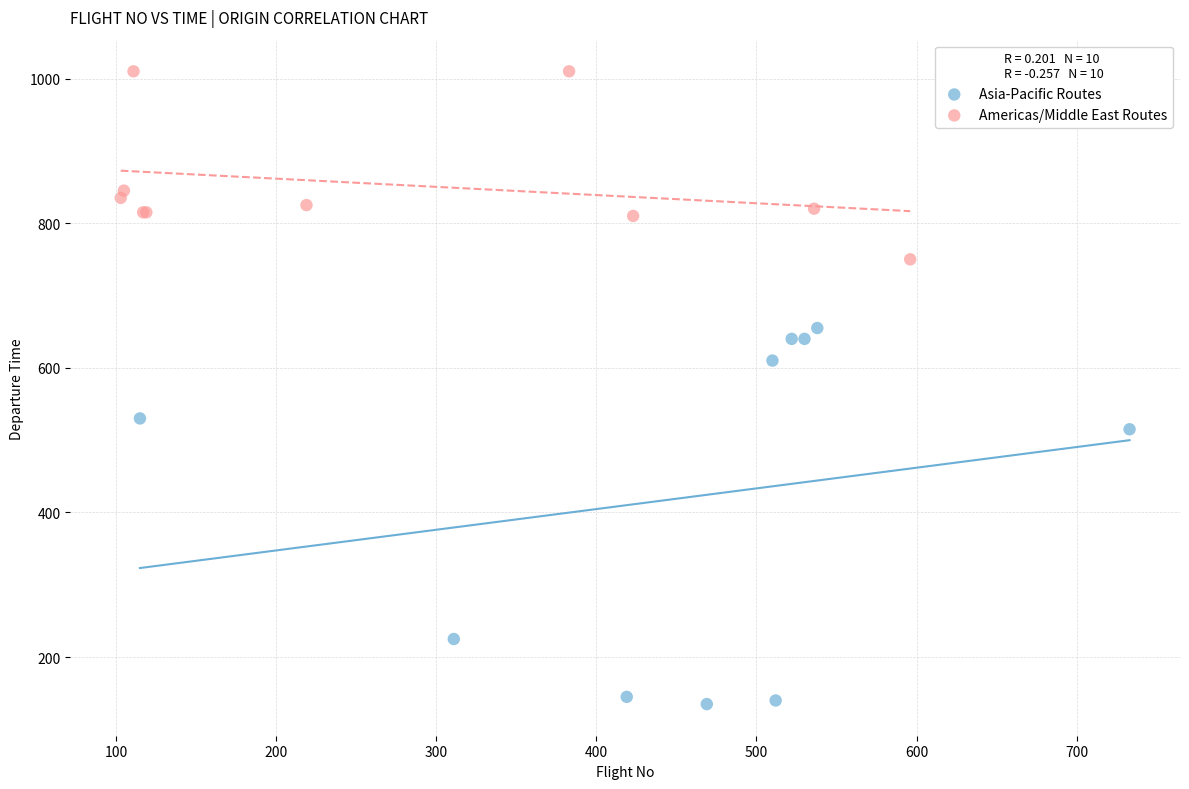

Which series reaches the minimum Y coordinate?

Asia-Pacific Routes